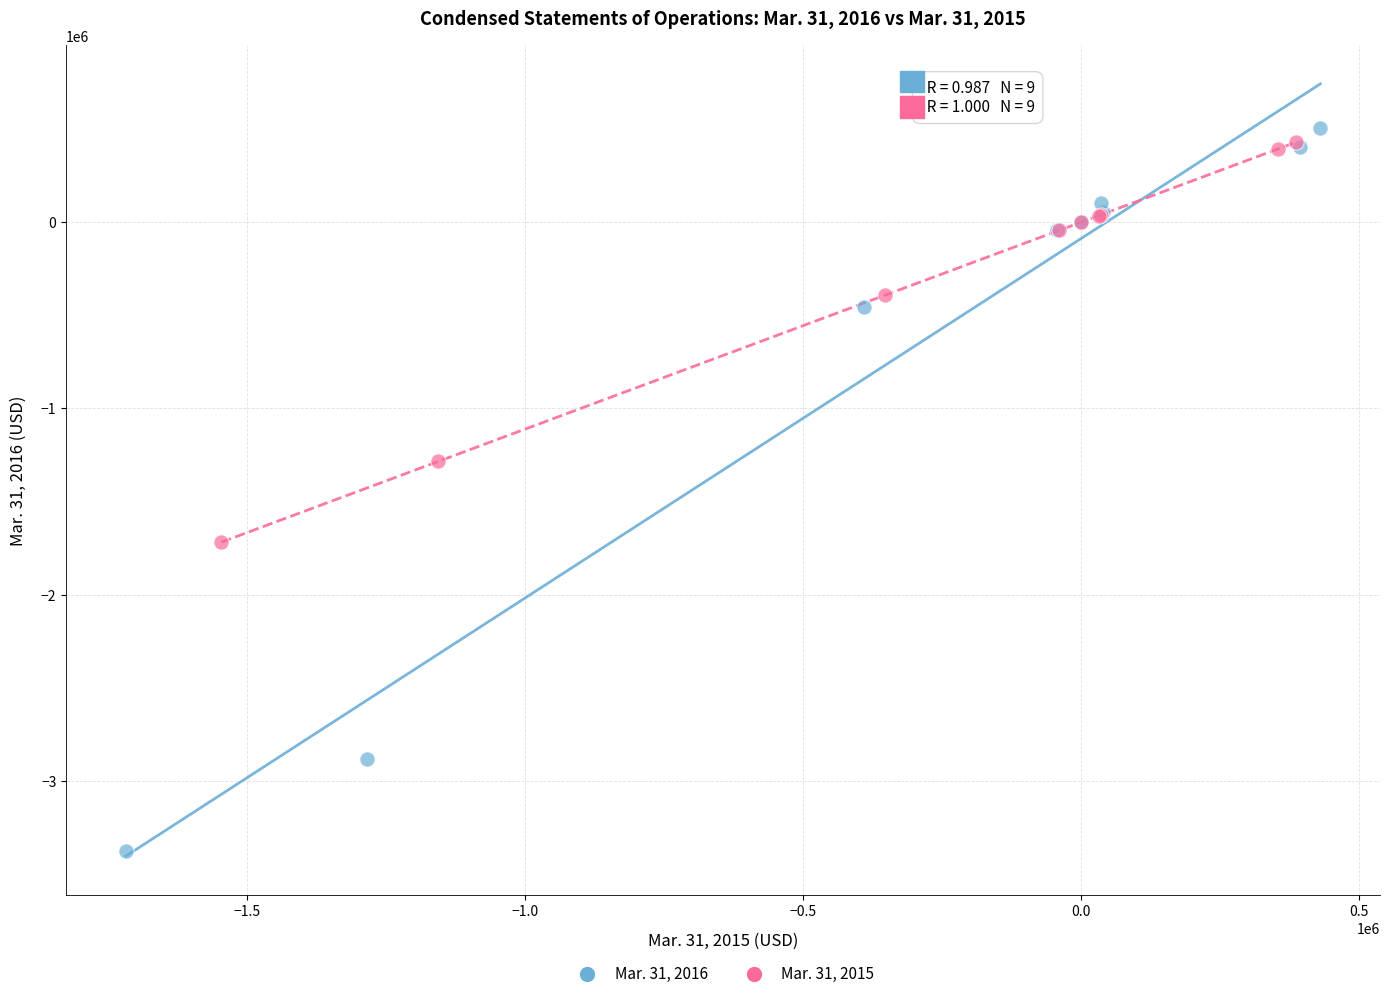

What are all the series names shown in the legend?

Mar. 31, 2016, Mar. 31, 2015